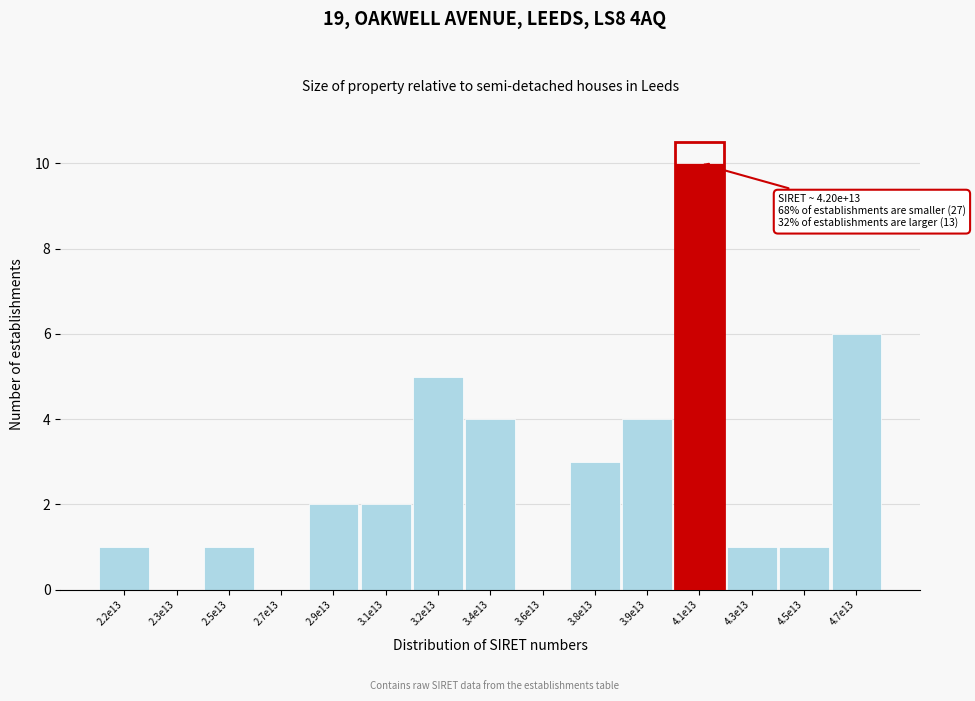

Reading left to right, list all the values displayed in this chart.

2.2e13=1	2.3e13=0	2.5e13=1	2.7e13=0	2.9e13=2	3.1e13=2	3.2e13=5	3.4e13=4	3.6e13=0	3.8e13=3	3.9e13=4	4.1e13=10	4.3e13=1	4.5e13=1	4.7e13=6